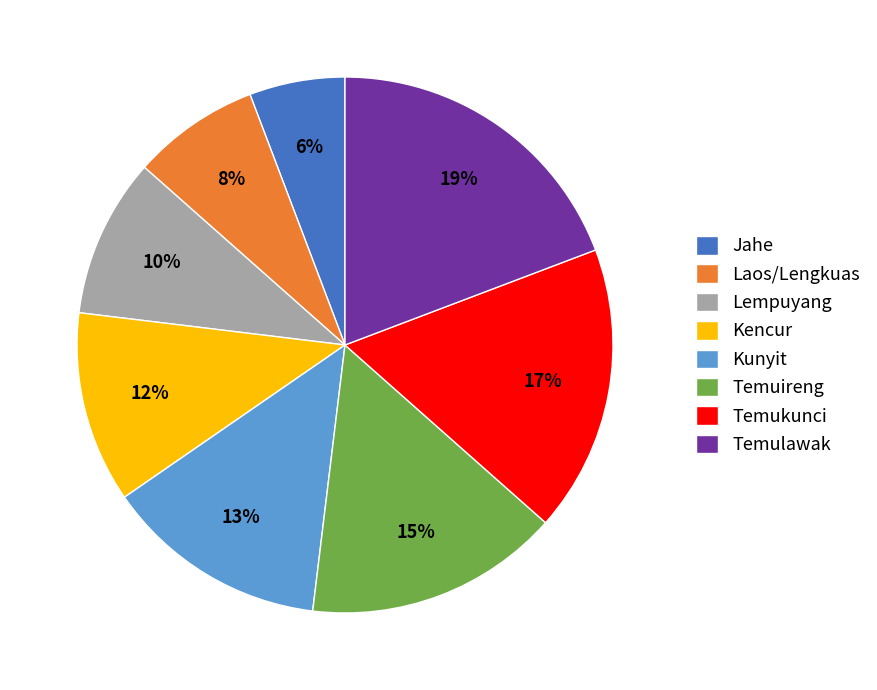

Is Temukunci the majority of the pie?

No